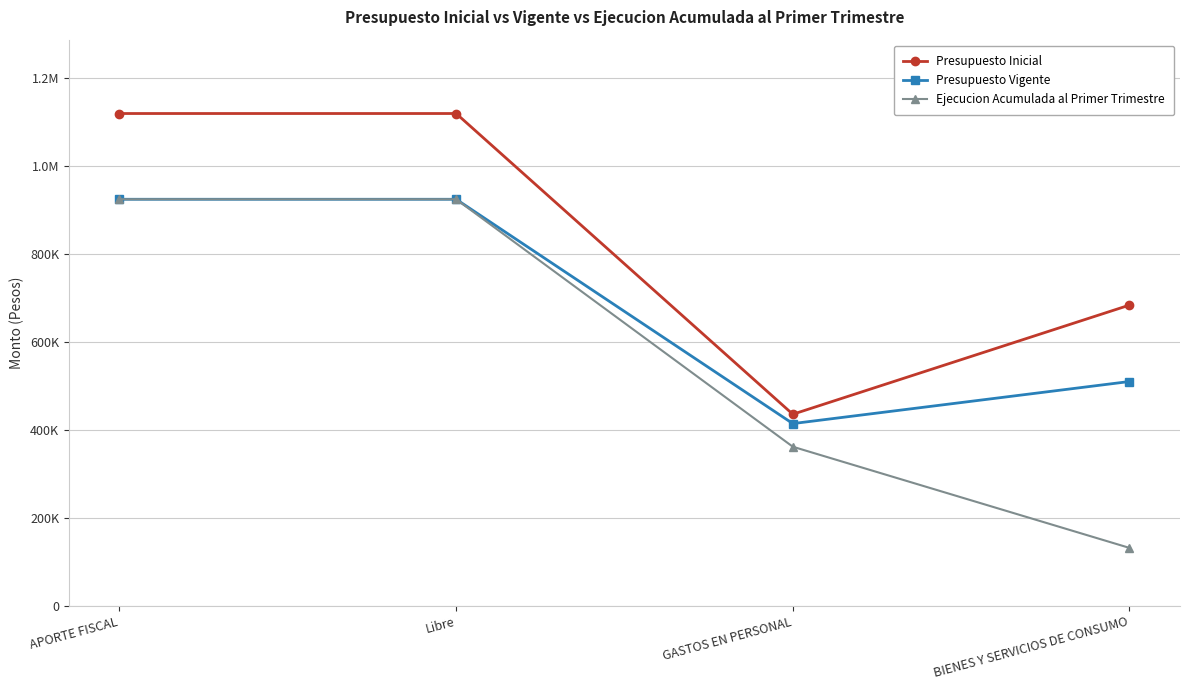

What are all the series names shown in the legend?

Presupuesto Inicial, Presupuesto Vigente, Ejecucion Acumulada al Primer Trimestre